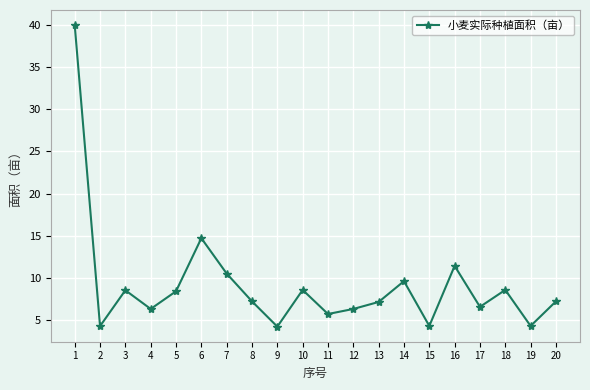

True or false: the data has more than 2 interior local peaks.

True